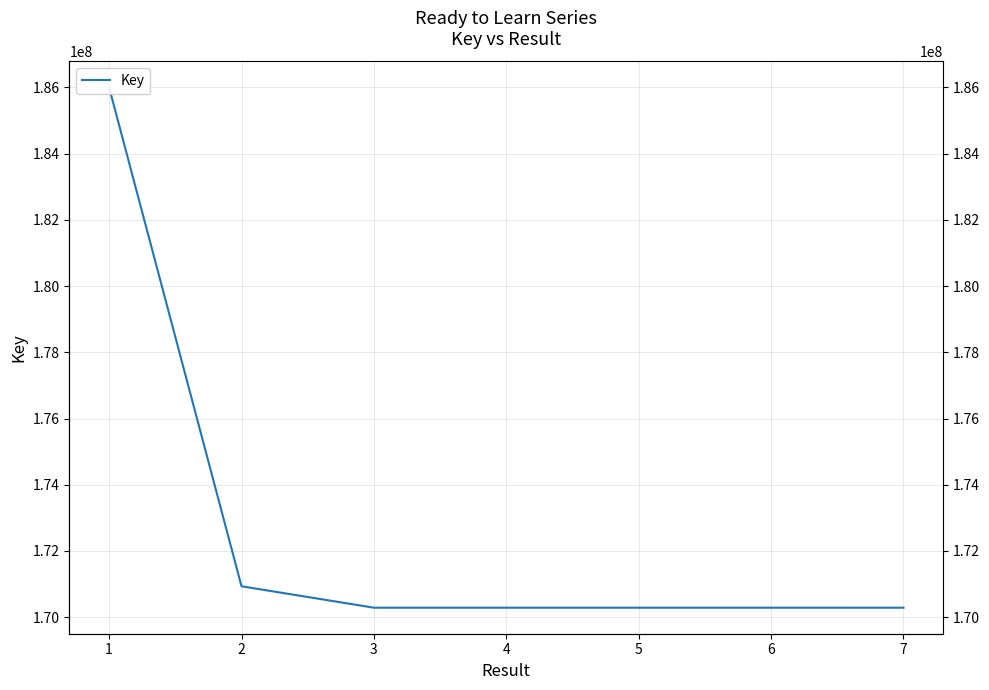

What is the approximate value at 3, to the nearest 50?

170286550